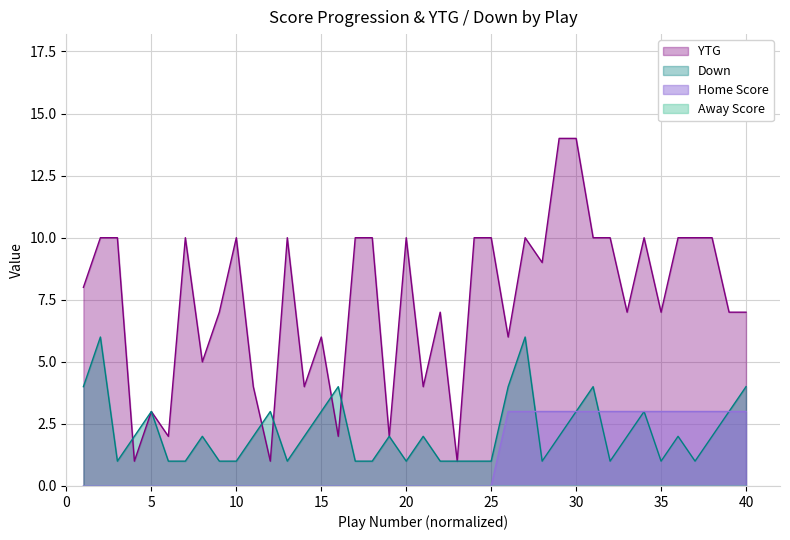

What is the maximum value shown in the chart?

14